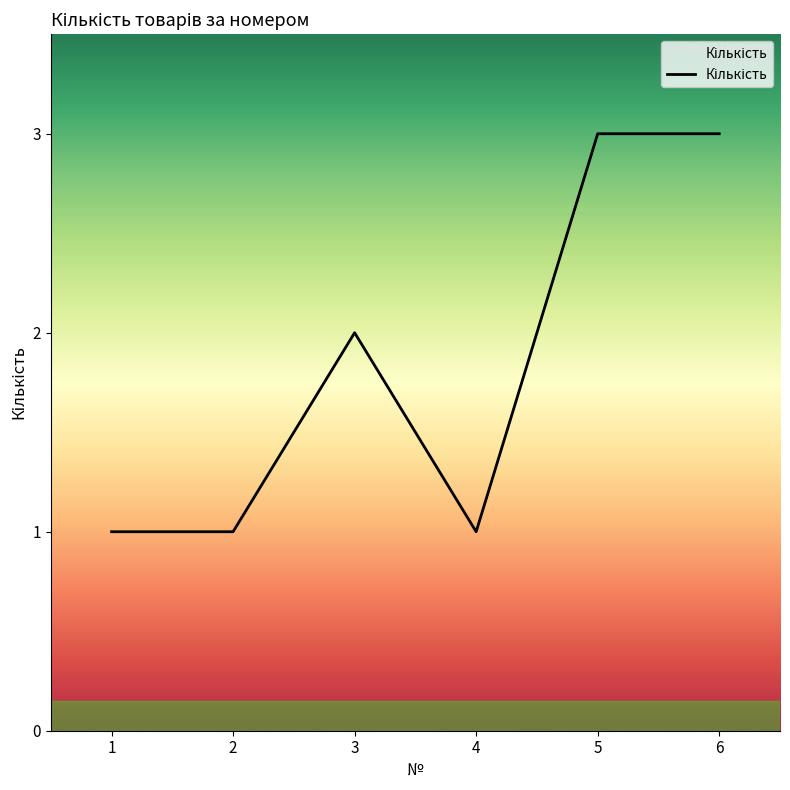

Reading left to right, transcribe all the data shown in this chart.

1=1	2=1	3=2	4=1	5=3	6=3